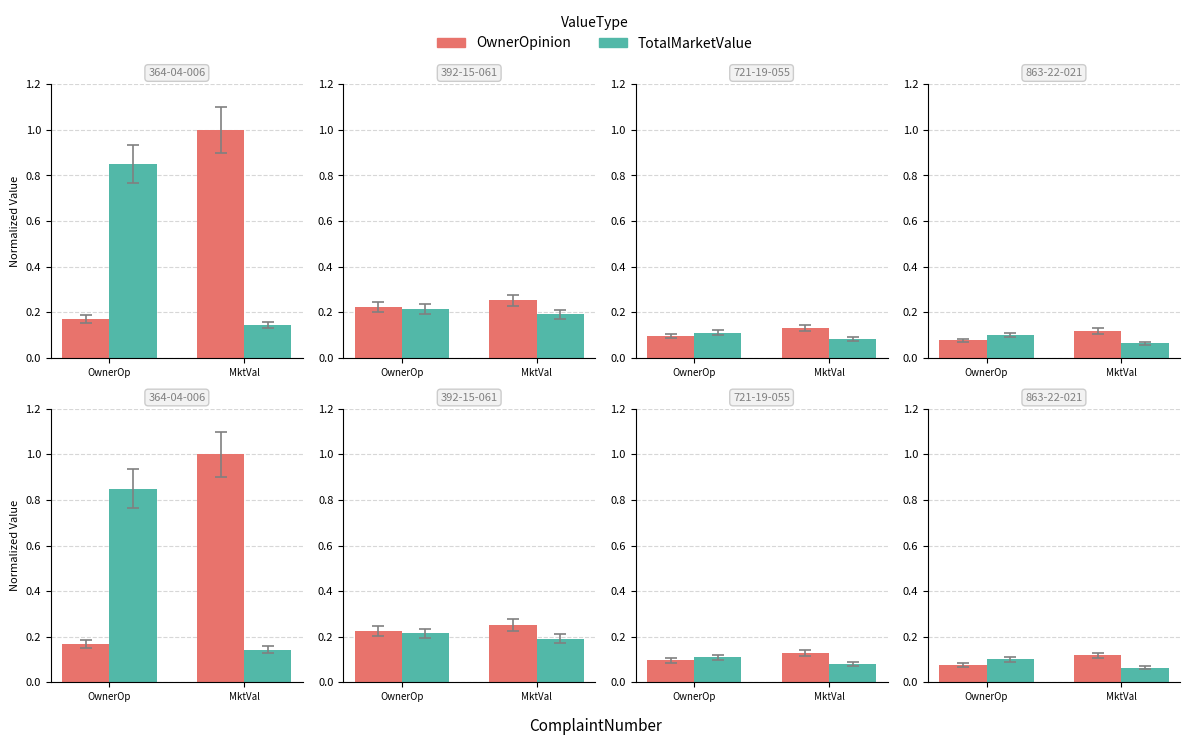

What is the smallest value displayed?

0.1